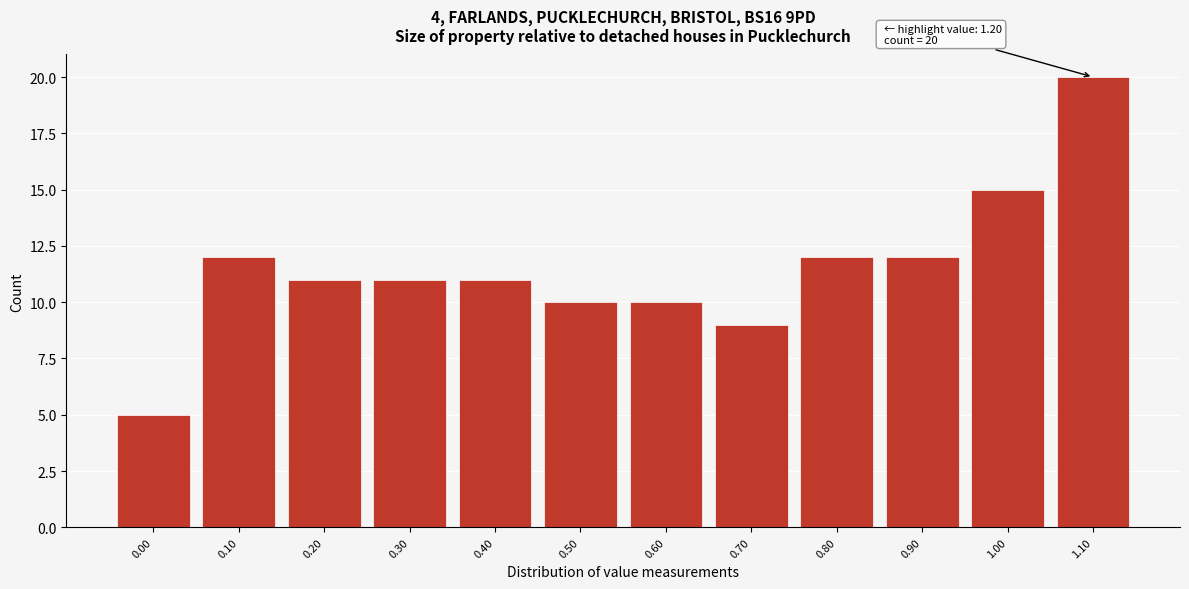

Over which range of the x-axis is the bar tallest?

1.05 to 1.15